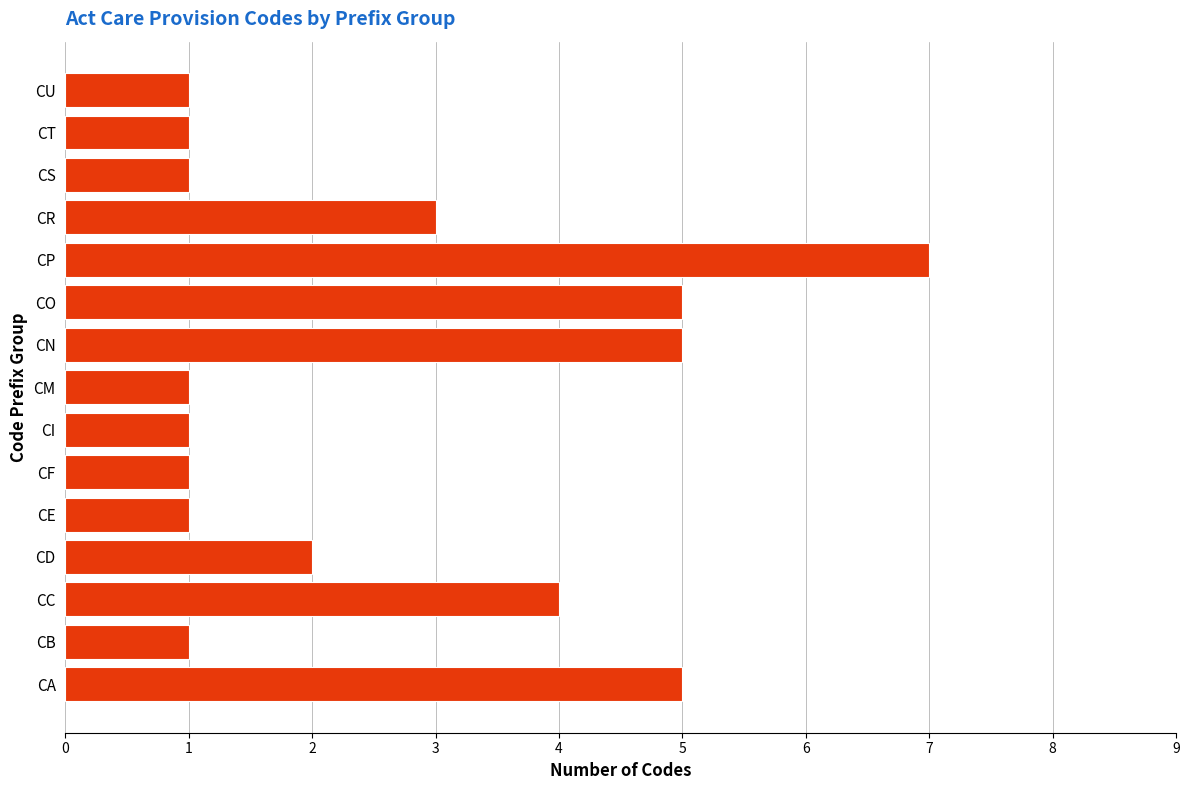

Where is the data nearest to the value 4?

CC